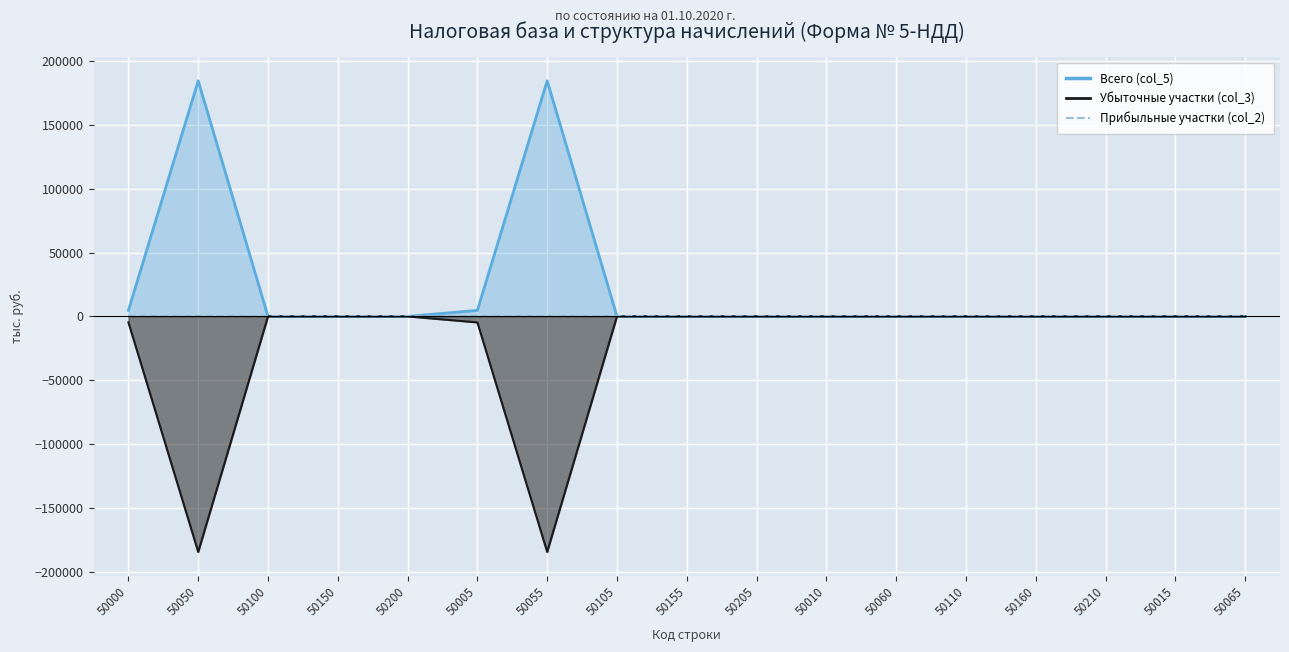

At which category is the sum across all series the highest?

50000